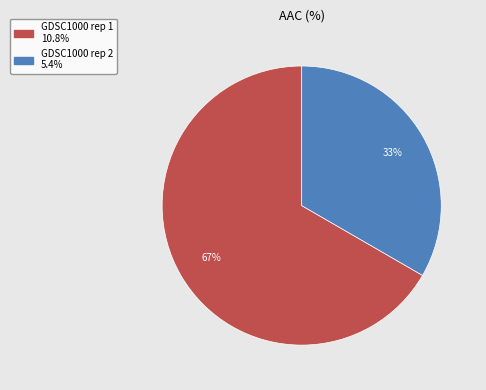

To the nearest percent, what is the average slice percentage?

50%